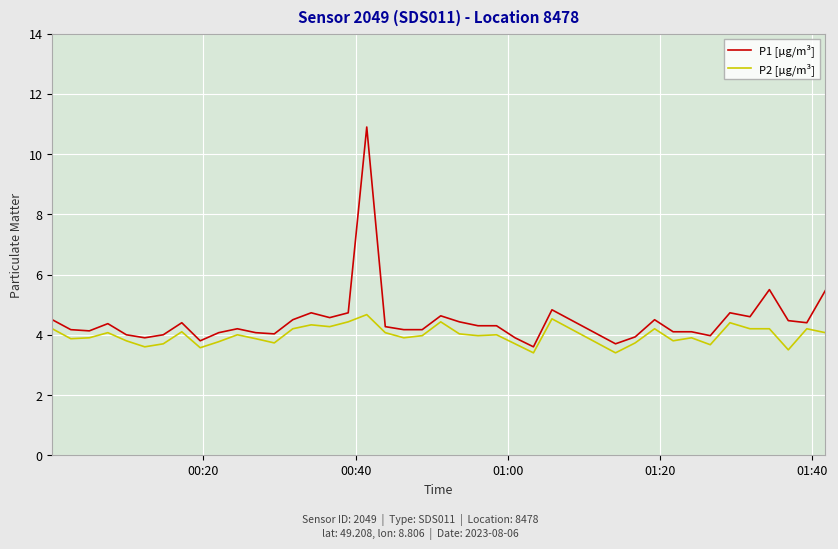

What is the maximum value shown in the chart?

10.9